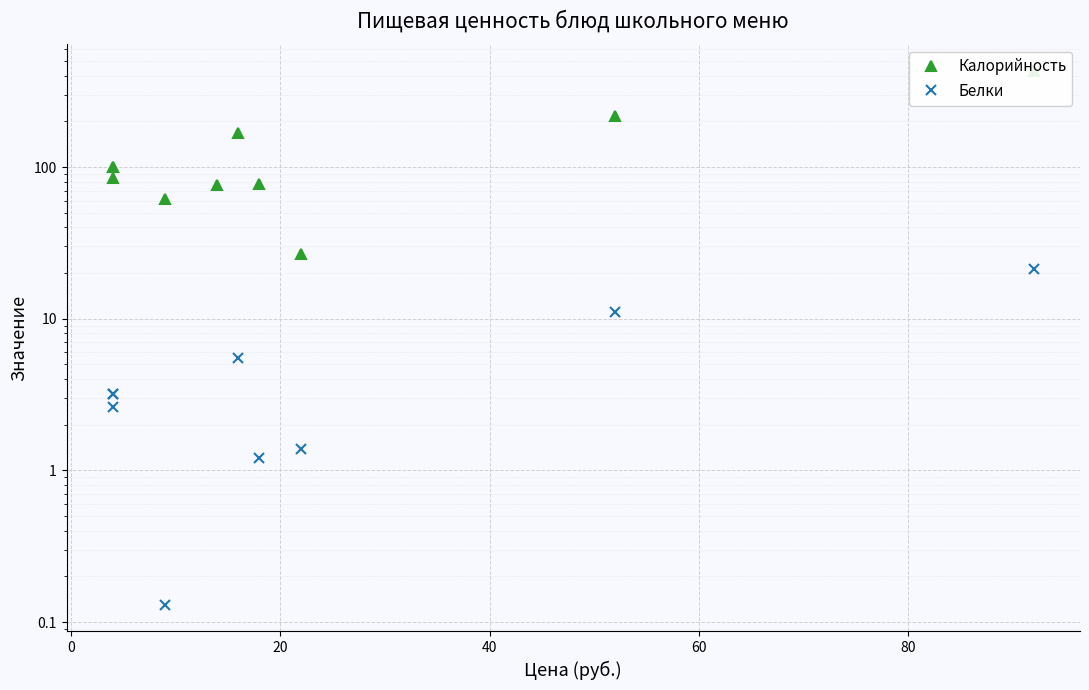

Is the value of Калорийность at 40 greater than the value of Белки at 60?

Yes